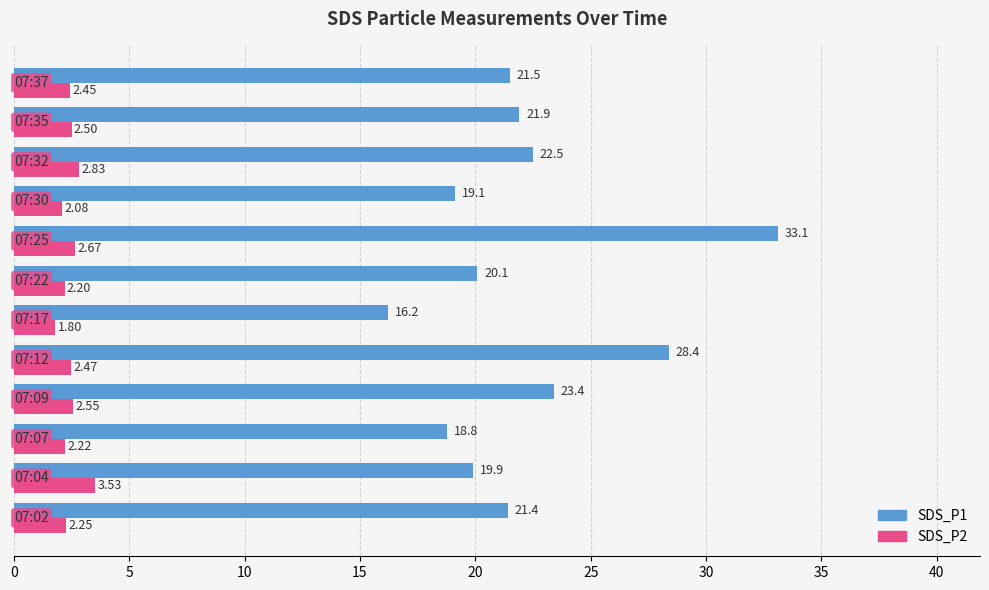

Count the number of data series in this chart.

2